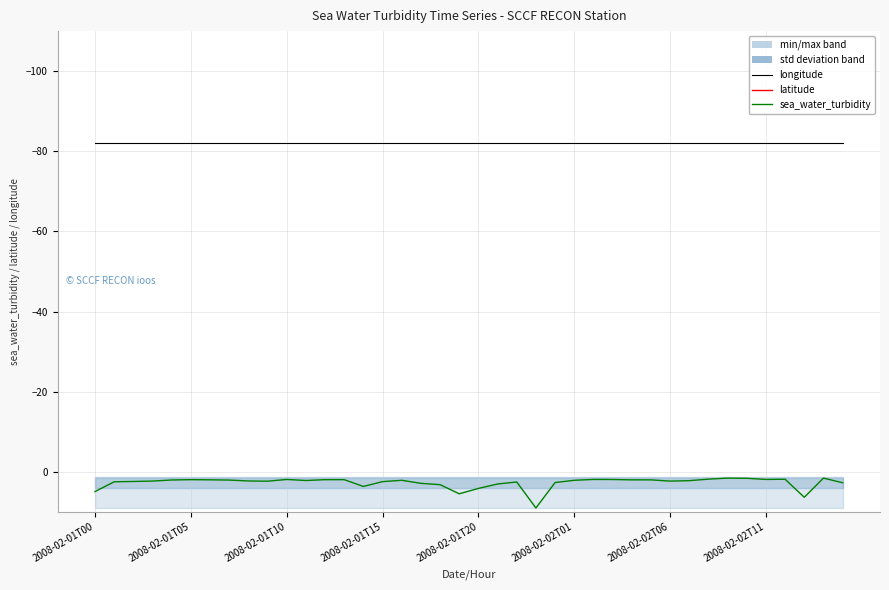

Rank the series by their average value, from highest to lowest.

latitude, sea_water_turbidity, longitude